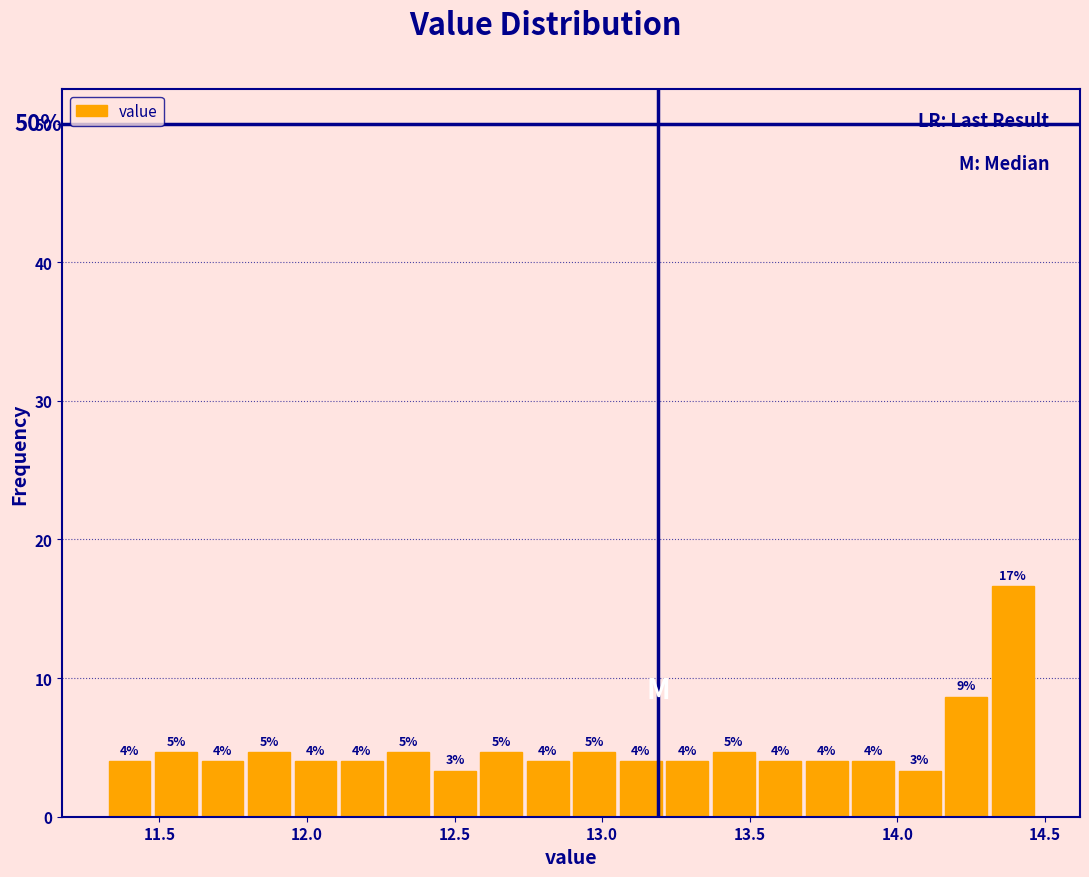

Around what value on the x-axis is the tallest bar? Give the approximate position of its centre, as read against the axis.

14.40